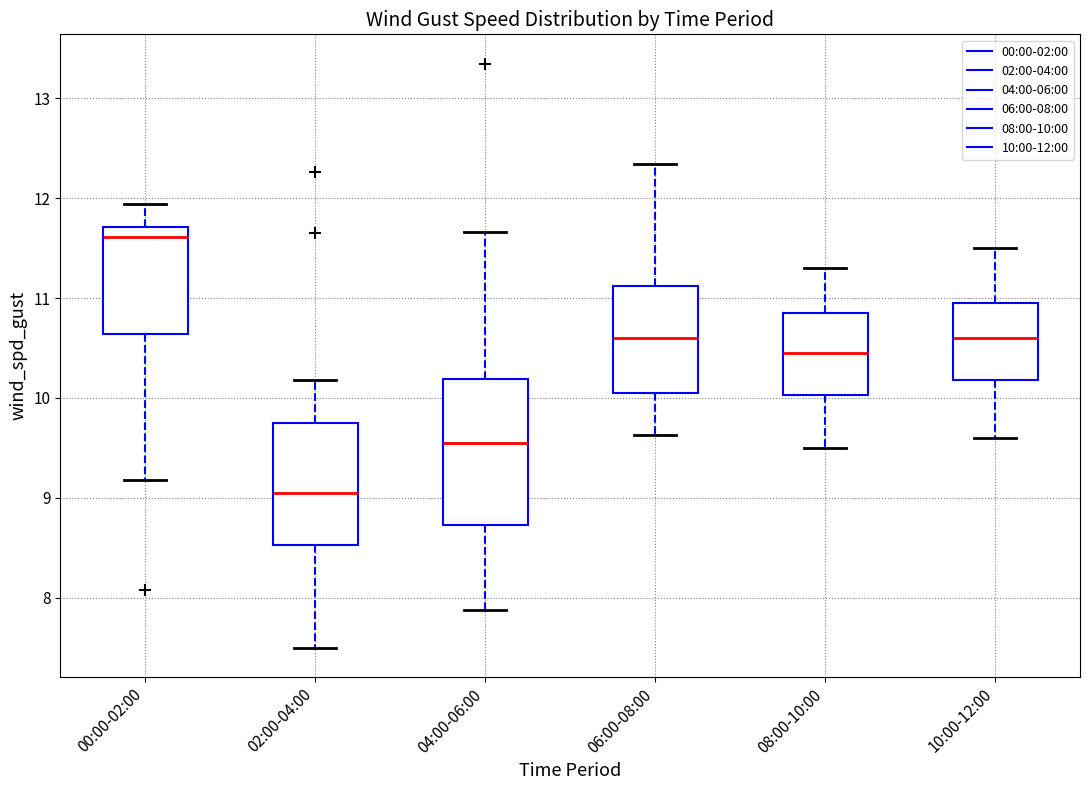

Which box is the tallest, from its lower edge to its upper edge?

04:00-06:00